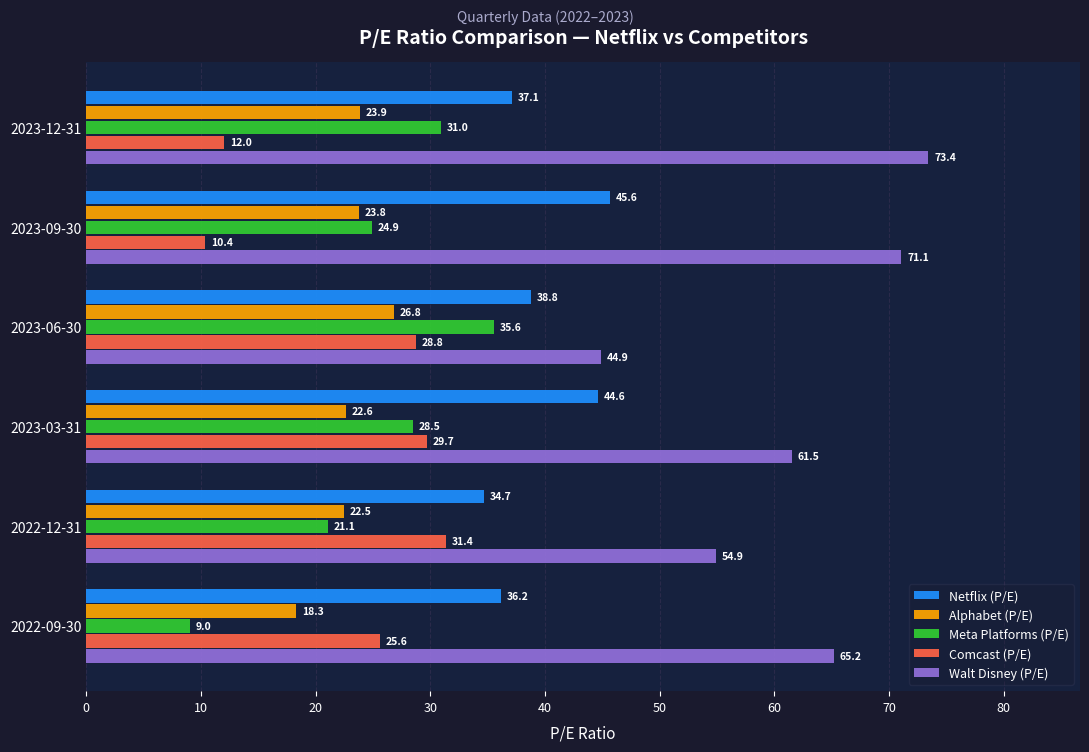

Rank the series by their maximum value, from highest to lowest.

Walt Disney (P/E), Netflix (P/E), Meta Platforms (P/E), Comcast (P/E), Alphabet (P/E)